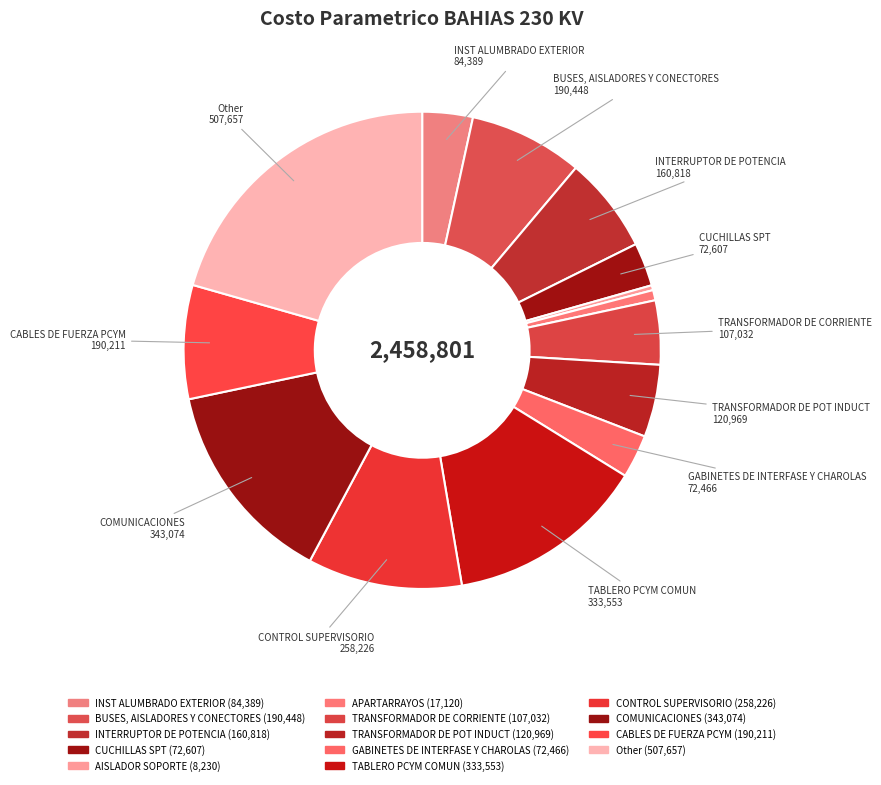

Count the number of slices in the pie.

14